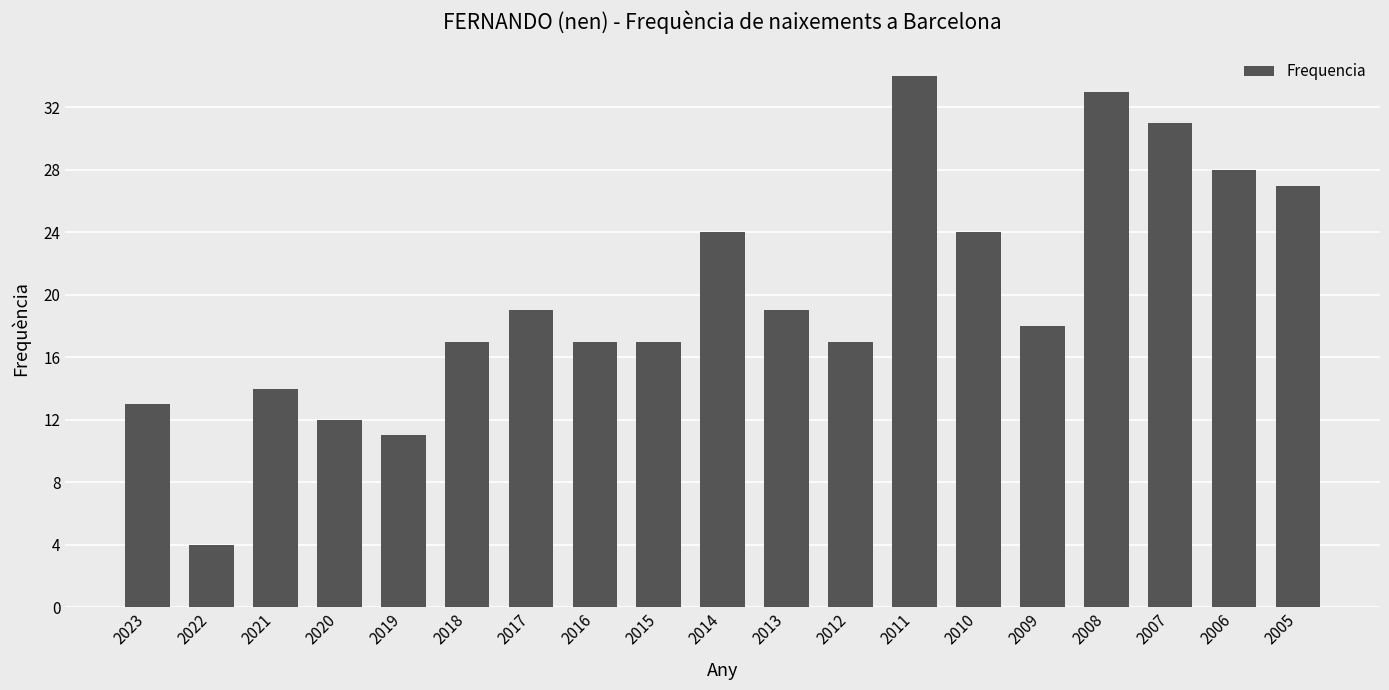

What is the approximate value at 2012, to the nearest 10?

20